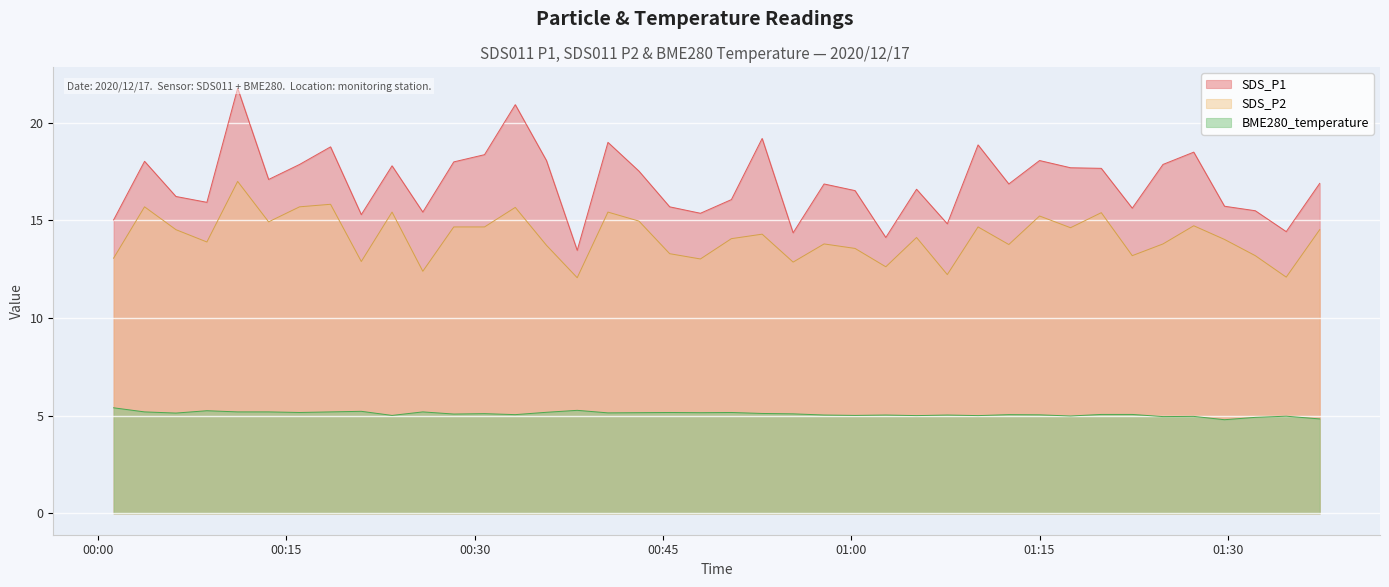

True or false: BME280_temperature and SDS_P2 intersect in this chart.

False